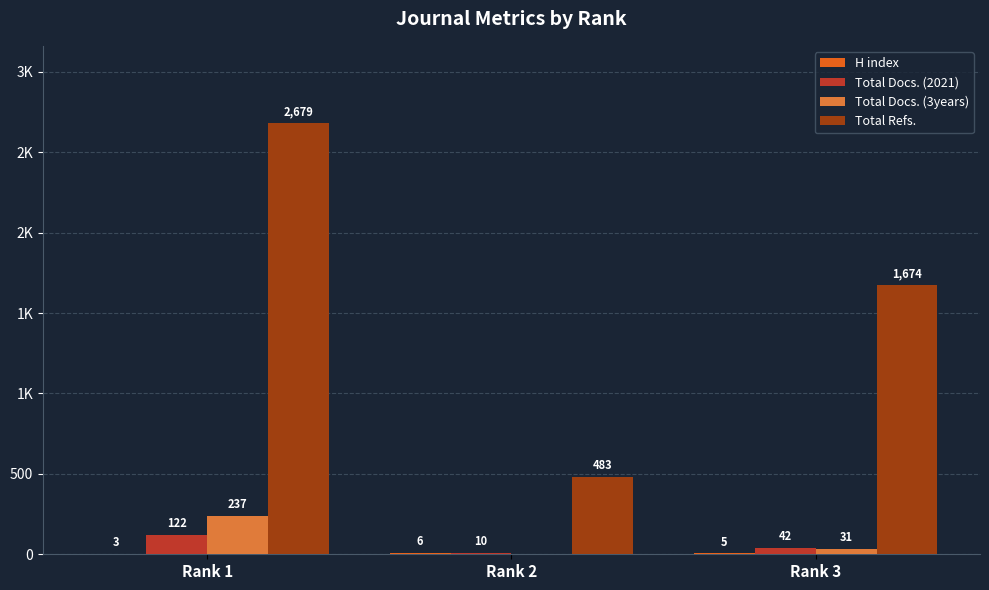

What is the maximum value shown in the chart?

2679